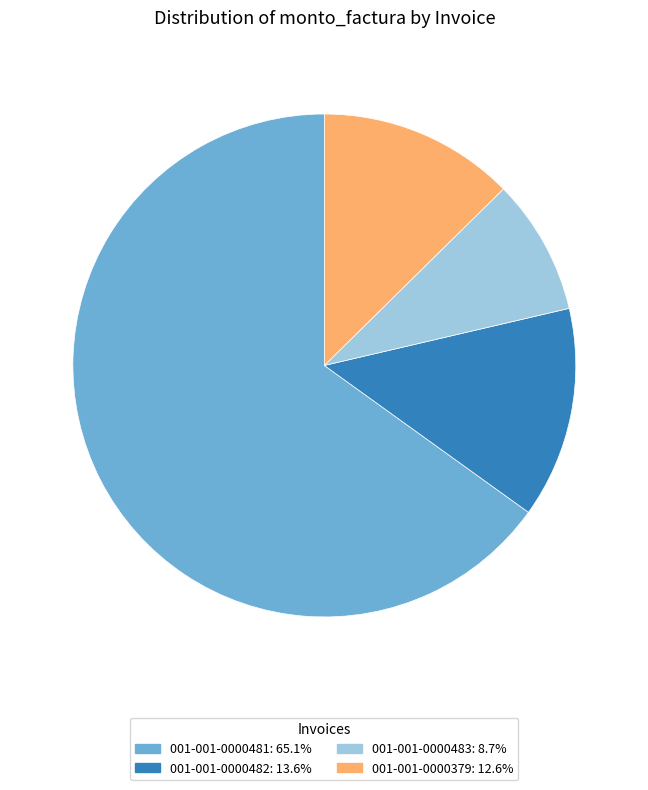

Approximately how many times larger is the value at 001-001-0000481 compared to 001-001-0000483?

7.4